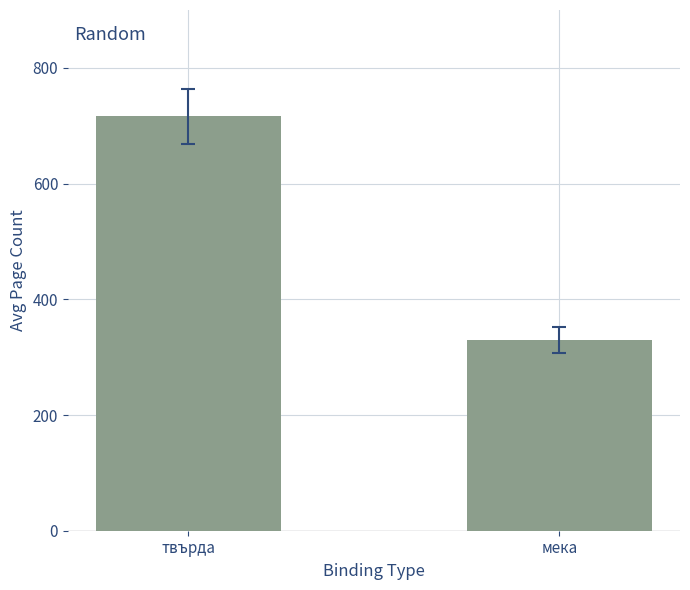

Rank the categories by value from highest to lowest.

твърда, мека